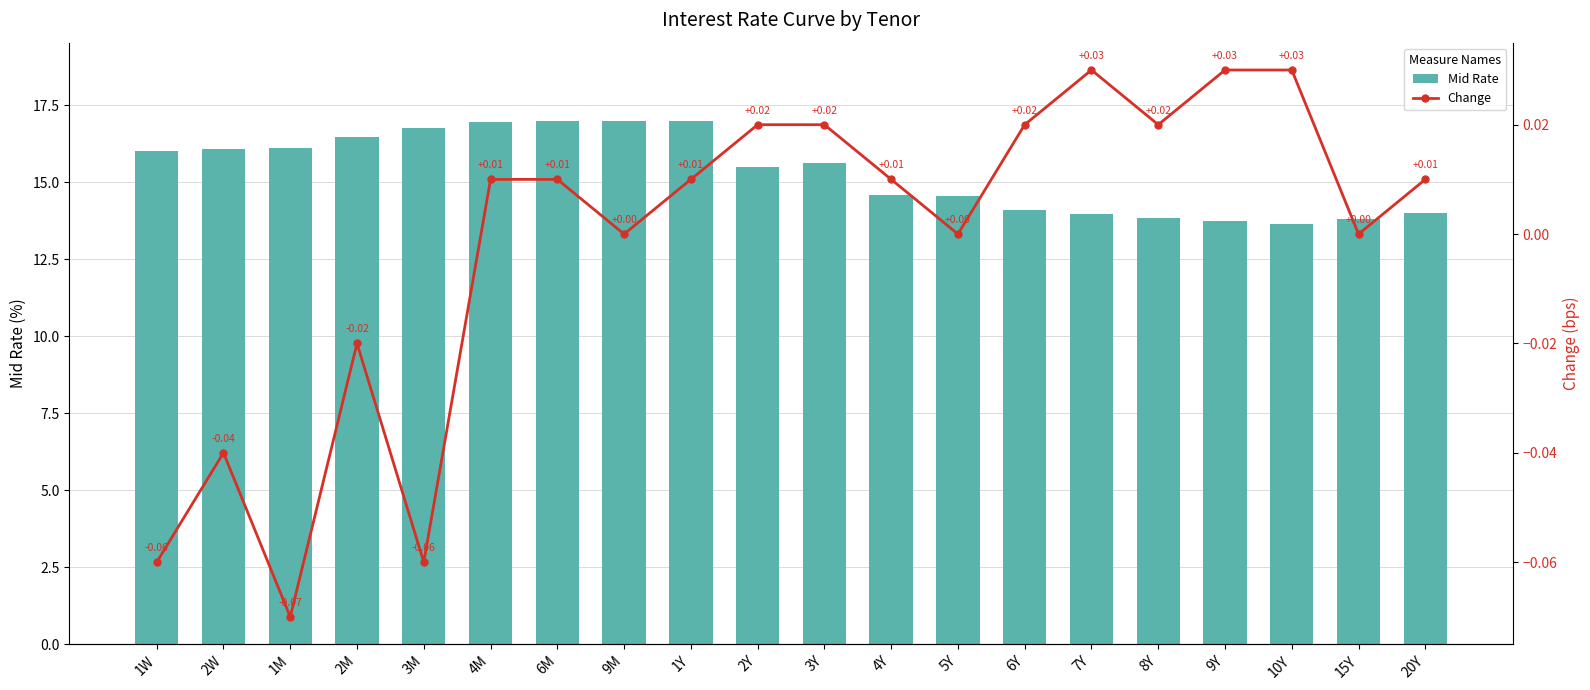

Is it true that Mid Rate equals 14.1 at 6Y?

True